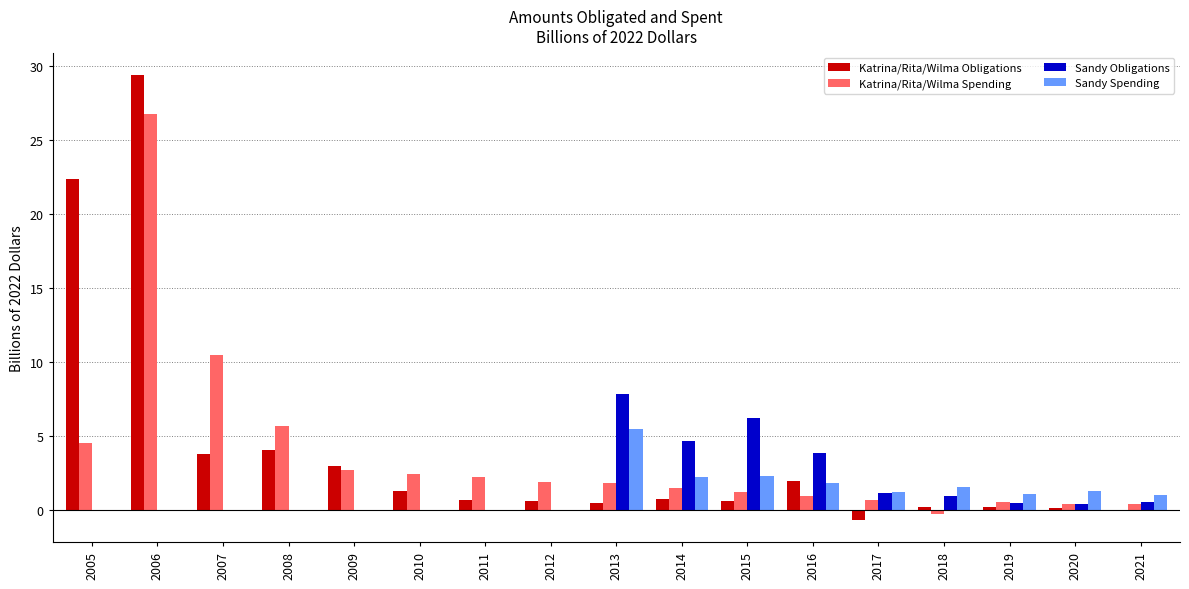

How many categories are shown in the chart?

17